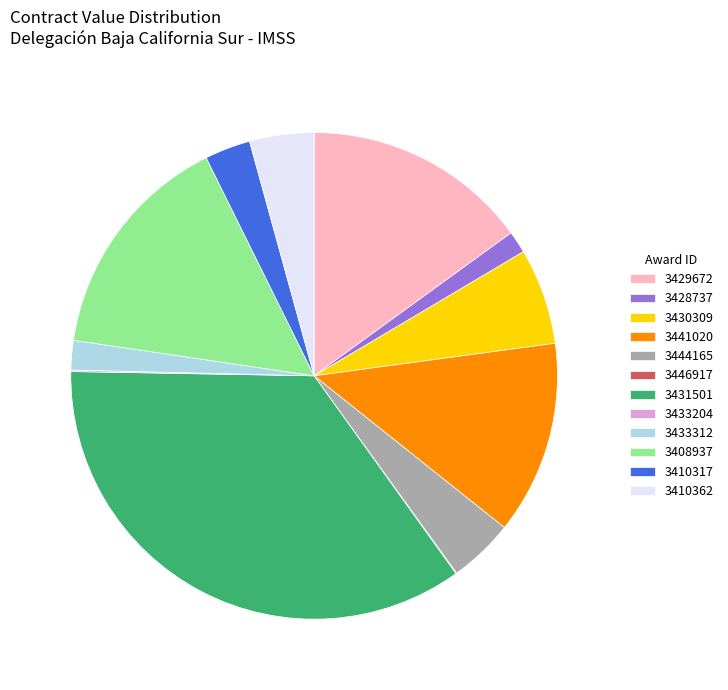

Which has a higher value, 3410362 or 3428737?

3410362